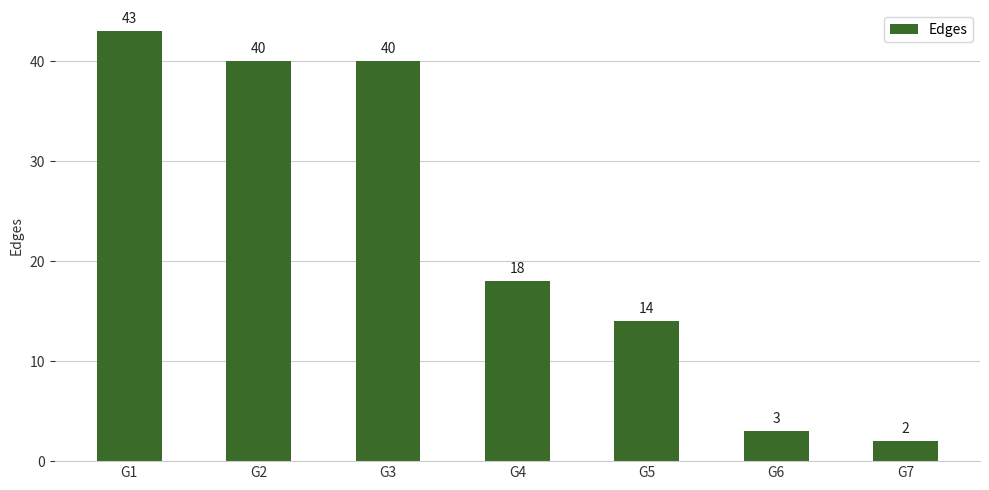

Reading left to right, transcribe all the data shown in this chart.

43	40	40	18	14	3	2